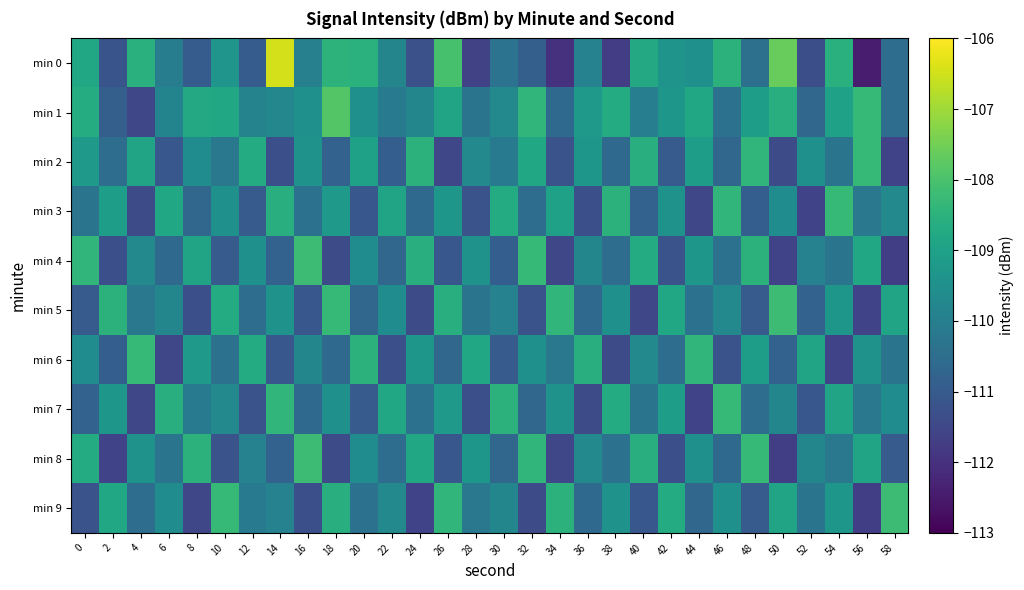

Which series changed the most between 50 and 52?

min 0